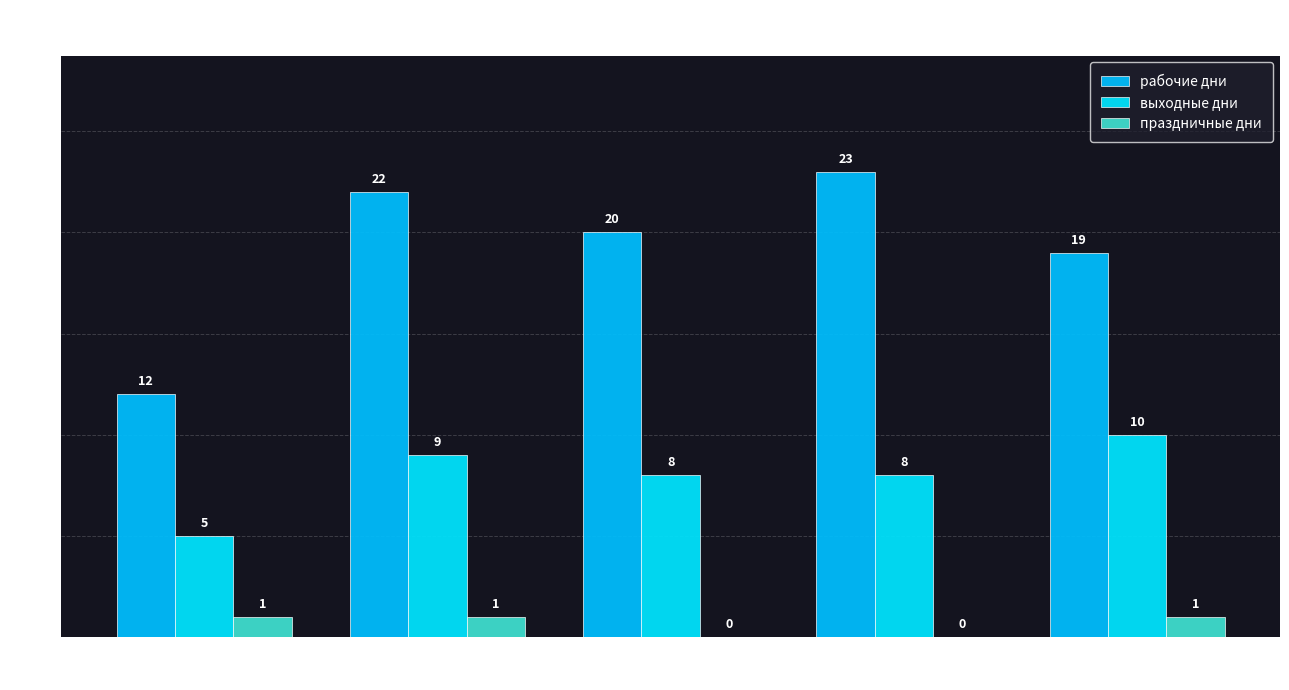

Reading right to left, list all the values displayed in this chart.

рабочие дни: 19	23	20	22	12
выходные дни: 10	8	8	9	5
праздничные дни: 1	0	0	1	1